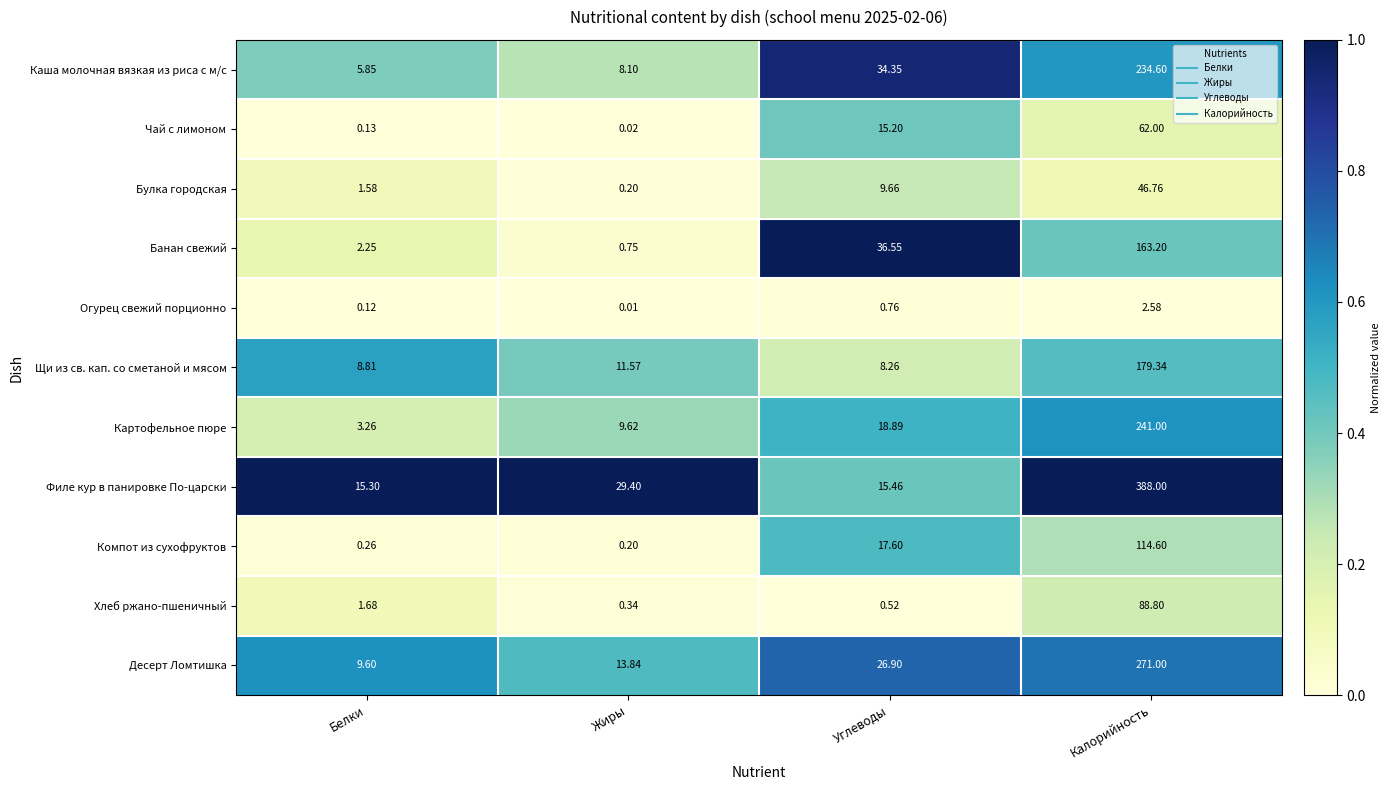

Rank the series at Белки from highest to lowest value.

Филе кур в панировке По-царски, Десерт Ломтишка, Щи из св. кап. со сметаной и мясом, Каша молочная вязкая из риса с м/с, Картофельное пюре, Банан свежий, Хлеб ржано-пшеничный, Булка городская, Компот из сухофруктов, Чай с лимоном, Огурец свежий порционно